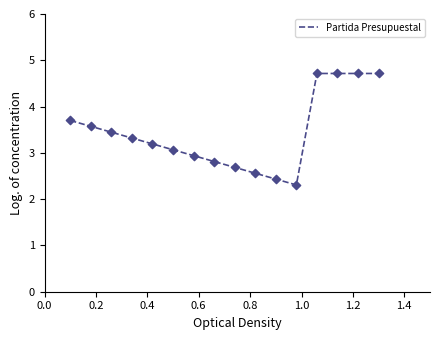

What is the greatest value displayed?

4.7